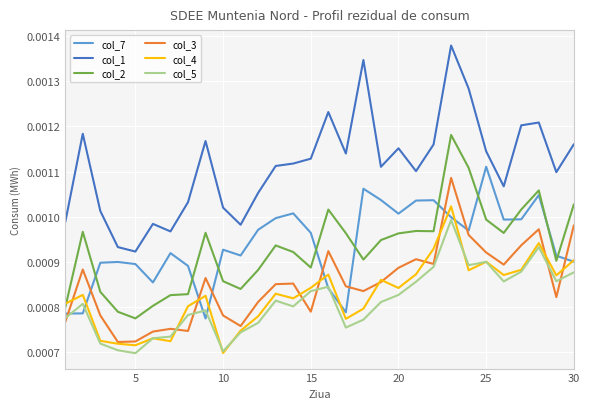

True or false: col_2 and col_4 intersect in this chart.

True